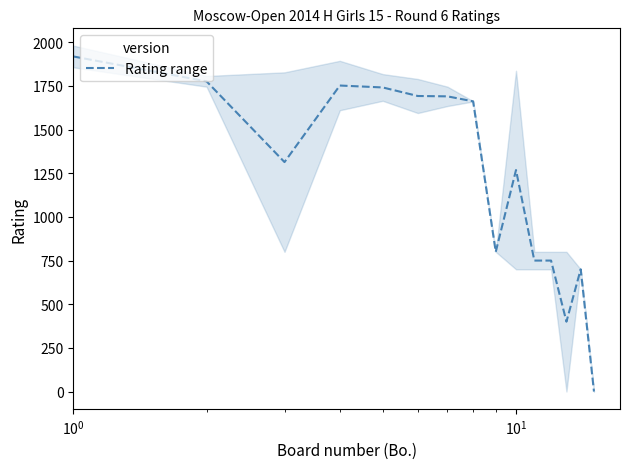

What is the value of the 3rd point from the left?

1314.0